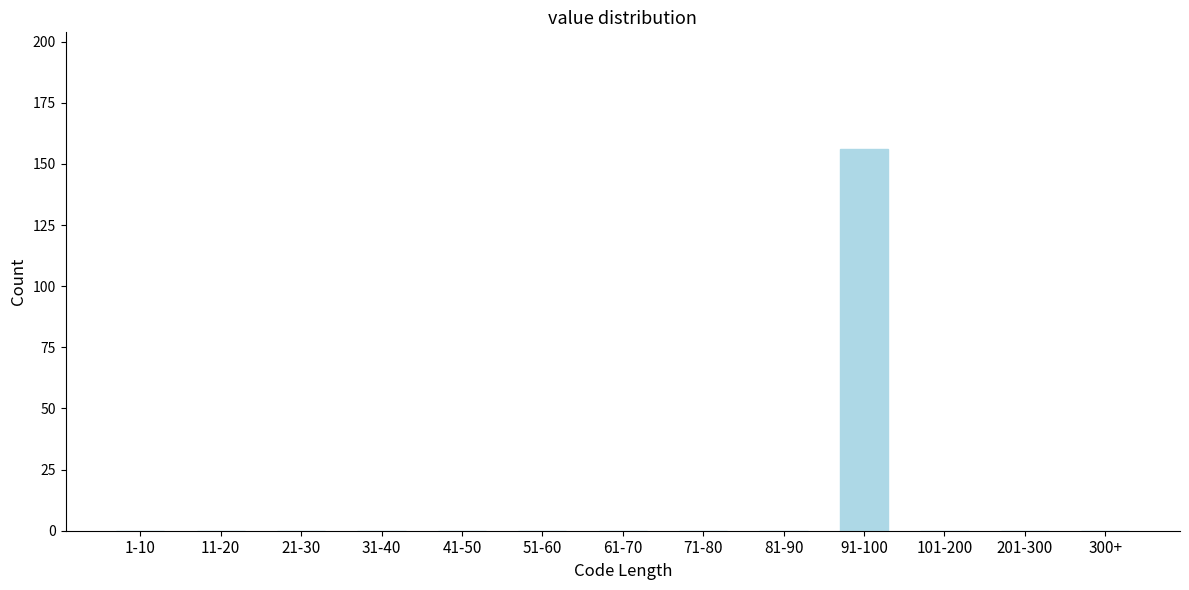

Reading left to right, what are all the values shown in this chart?

1-10=0	11-20=0	21-30=0	31-40=0	41-50=0	51-60=0	61-70=0	71-80=0	81-90=0	91-100=156	101-200=0	201-300=0	300+=0